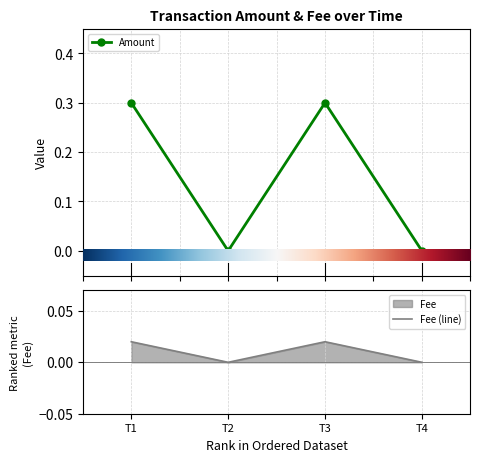

Where is the first local maximum for Fee (line)?

T3